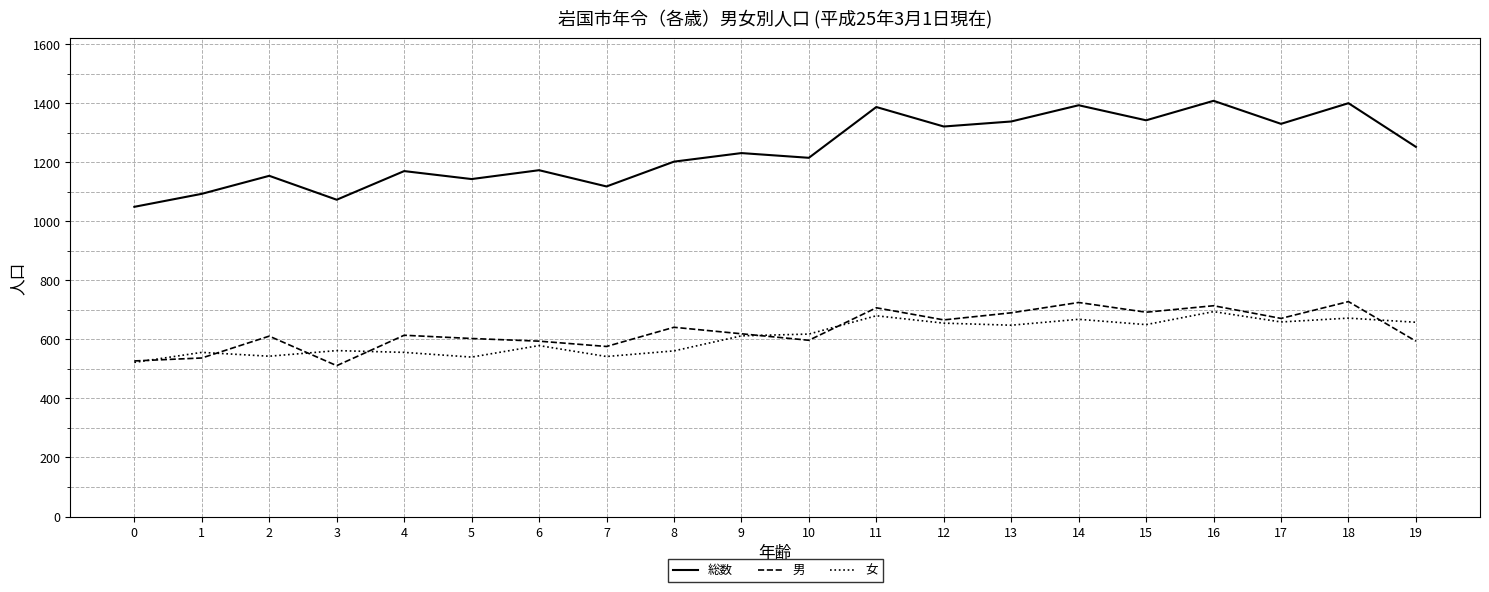

Which series has the largest range (max minus min)?

総数